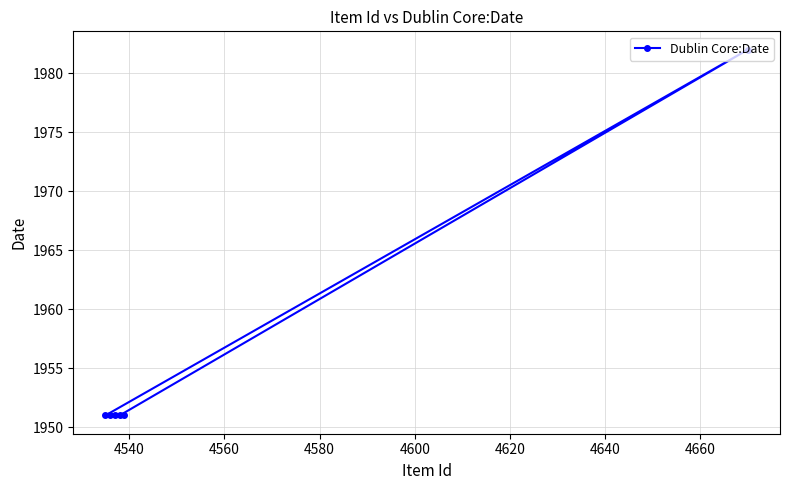

What is the smallest value displayed?

1951